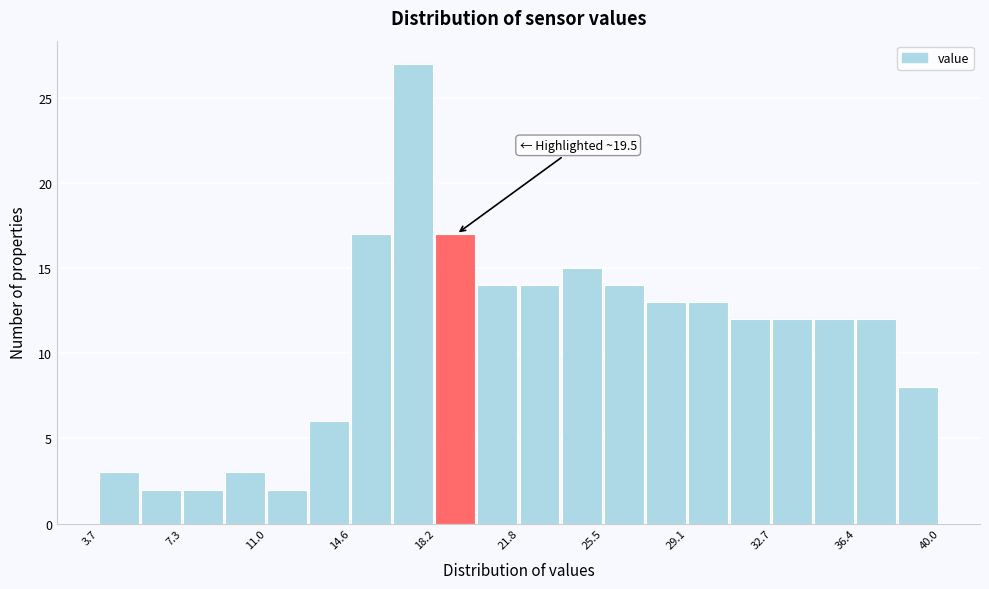

Around what value on the x-axis is the tallest bar? Give the approximate position of its centre, as read against the axis.

17.5